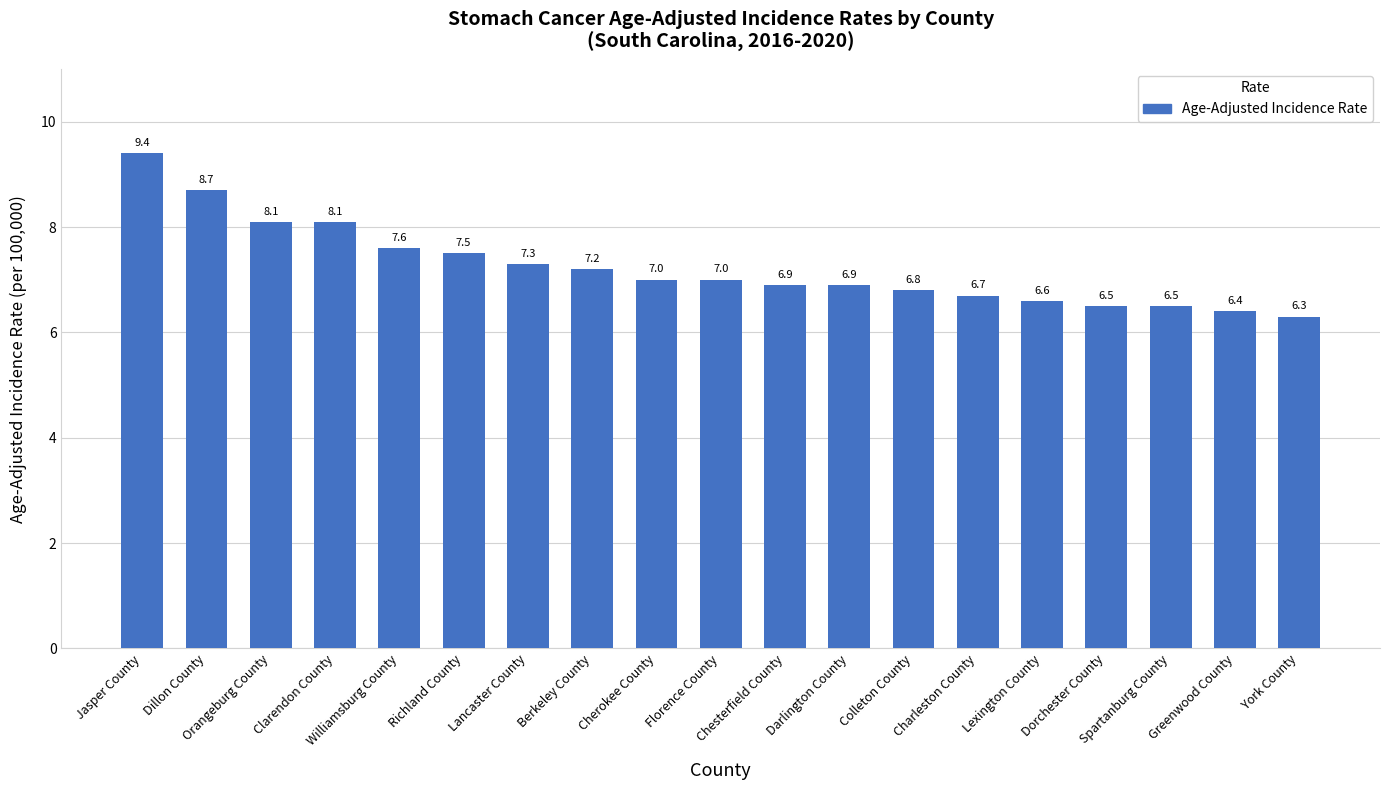

How many series are shown in this chart?

1